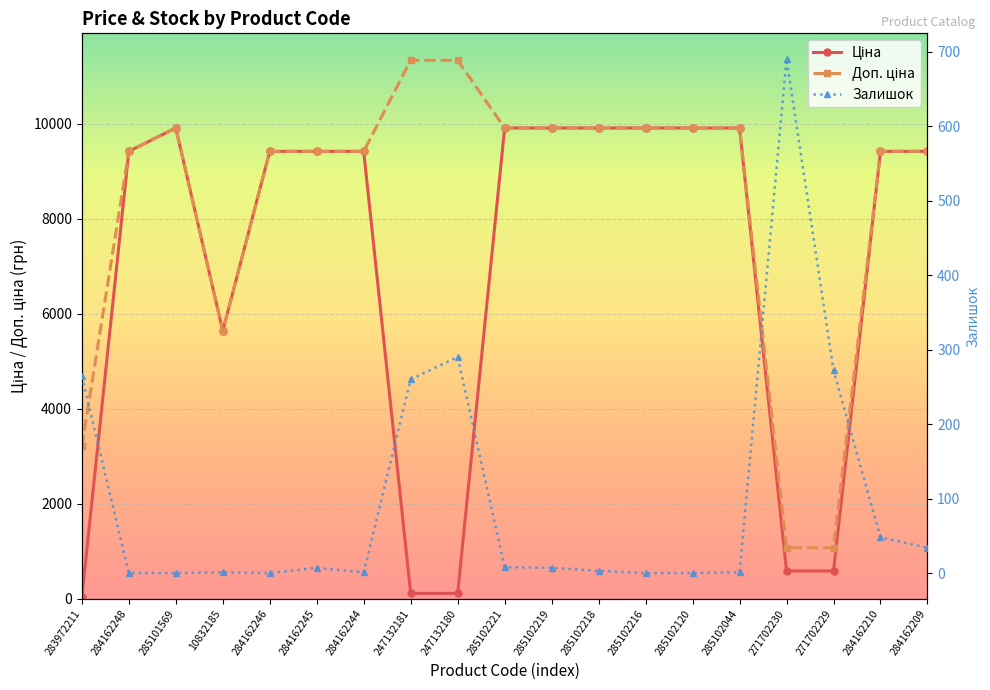

What is the average value of the Доп. ціна series?

8395.7